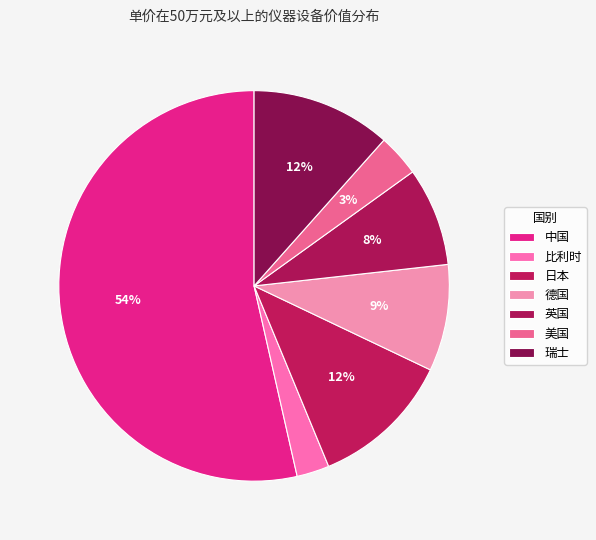

Which category has the biggest portion of the pie?

中国